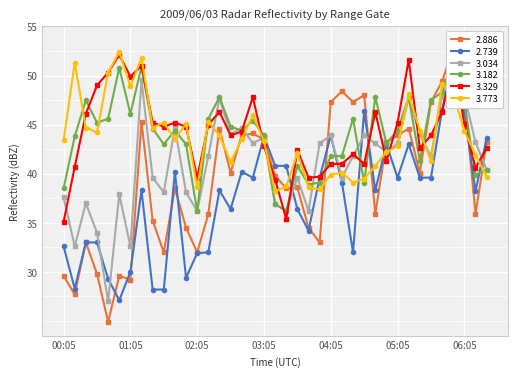

True or false: 3.329 has more than 1 interior local peaks.

True